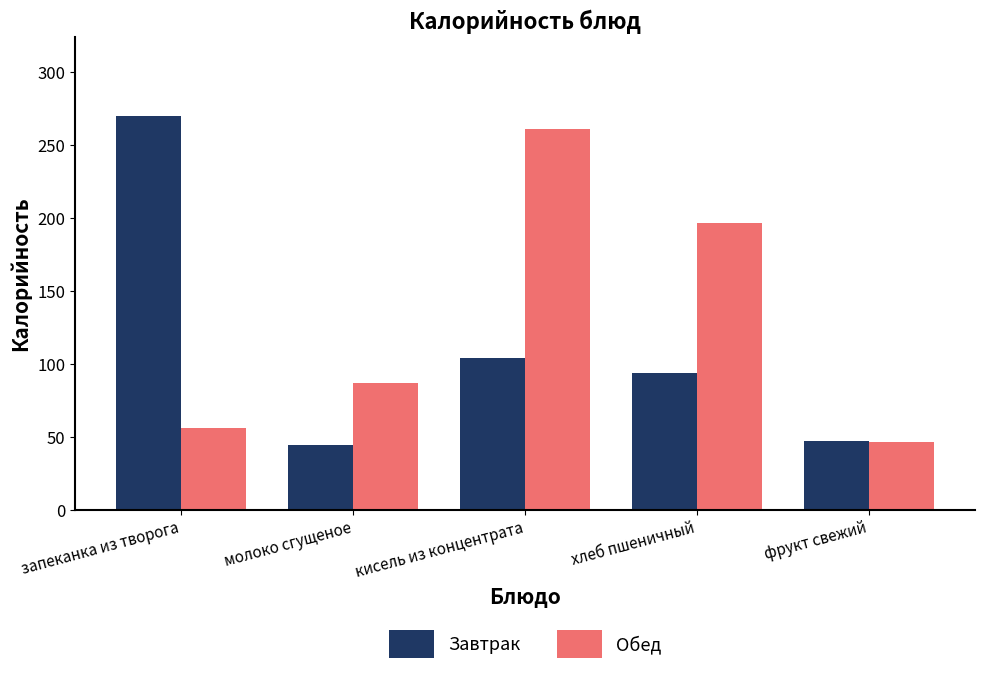

What is the approximate value of Обед at фрукт свежий?

46.8